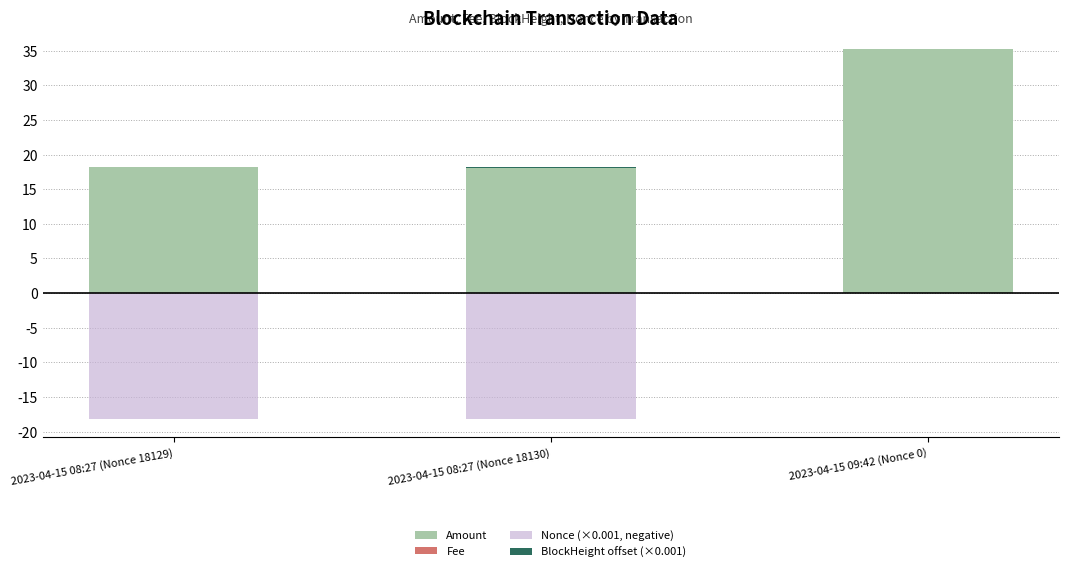

What is the total value across all series at 2023-04-15 08:27 (Nonce 18129)?

0.1